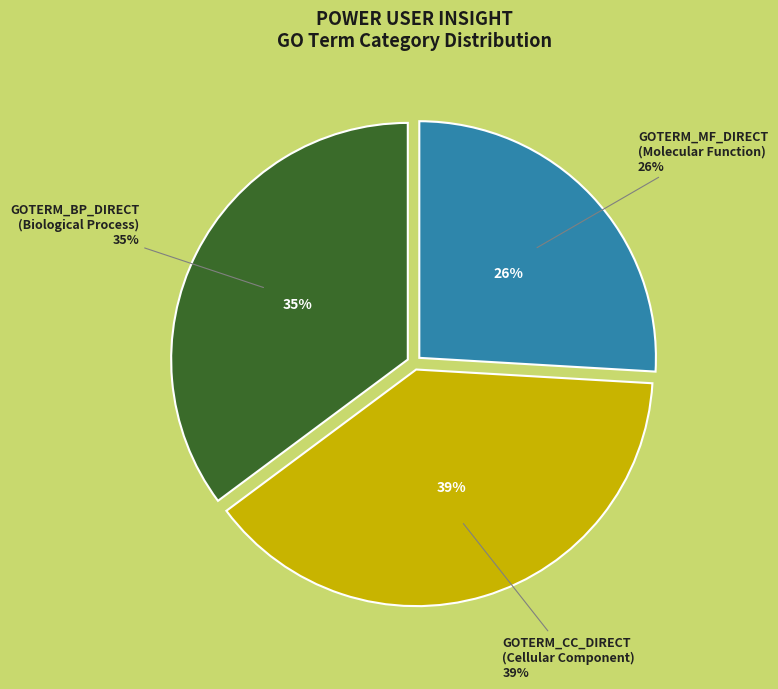

How many slices are in this pie chart?

2